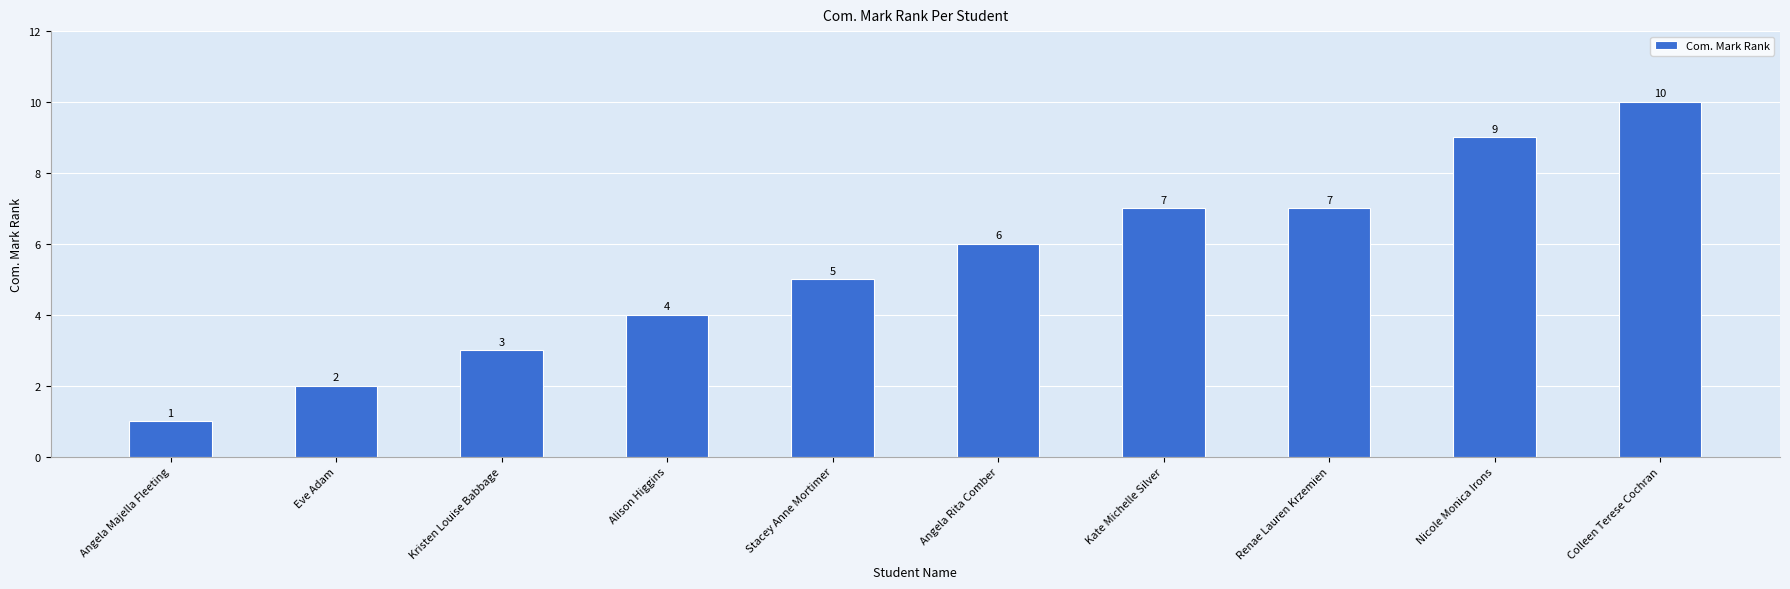

How many values are below 6?

5